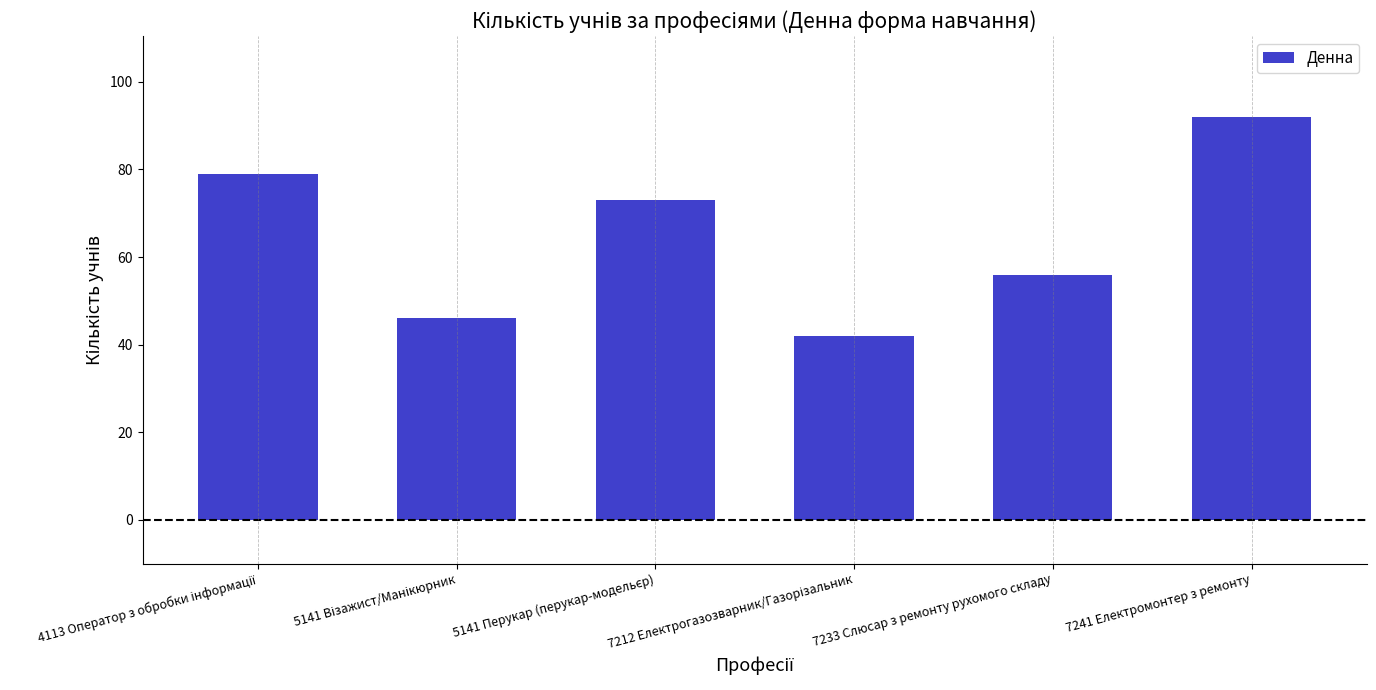

What is the difference between the maximum and minimum values?

50